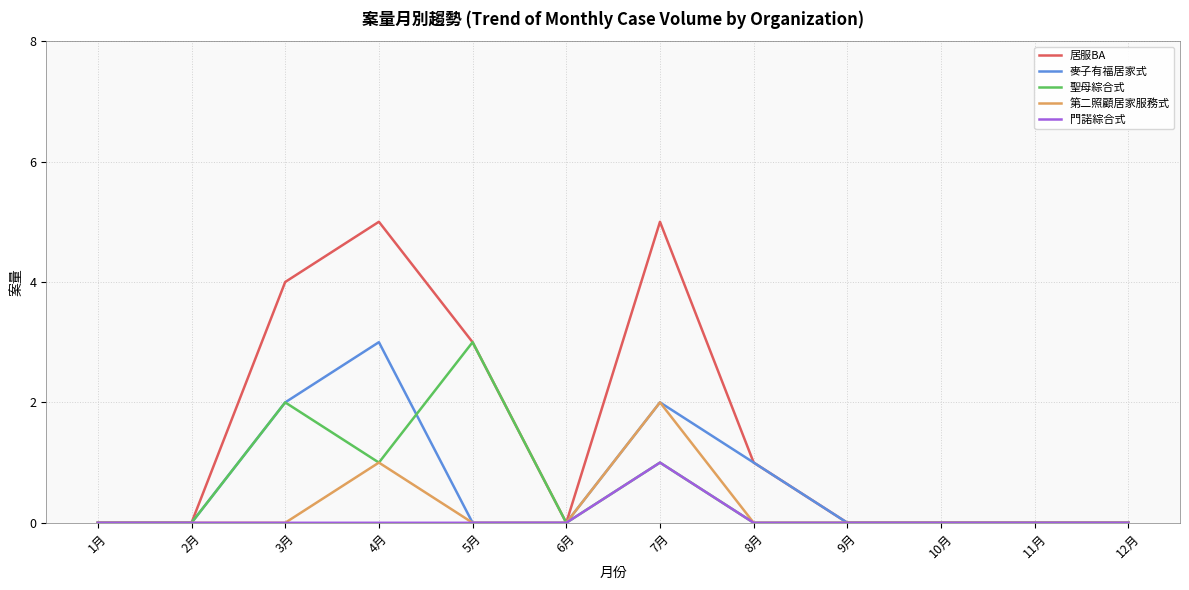

Reading right to left, transcribe all the data shown in this chart.

居服BA: 12月=0	11月=0	10月=0	9月=0	8月=1	7月=5	6月=0	5月=3	4月=5	3月=4	2月=0	1月=0
麥子有福居家式: 12月=0	11月=0	10月=0	9月=0	8月=1	7月=2	6月=0	5月=0	4月=3	3月=2	2月=0	1月=0
聖母綜合式: 12月=0	11月=0	10月=0	9月=0	8月=0	7月=1	6月=0	5月=3	4月=1	3月=2	2月=0	1月=0
第二照顧居家服務式: 12月=0	11月=0	10月=0	9月=0	8月=0	7月=2	6月=0	5月=0	4月=1	3月=0	2月=0	1月=0
門諾綜合式: 12月=0	11月=0	10月=0	9月=0	8月=0	7月=1	6月=0	5月=0	4月=0	3月=0	2月=0	1月=0